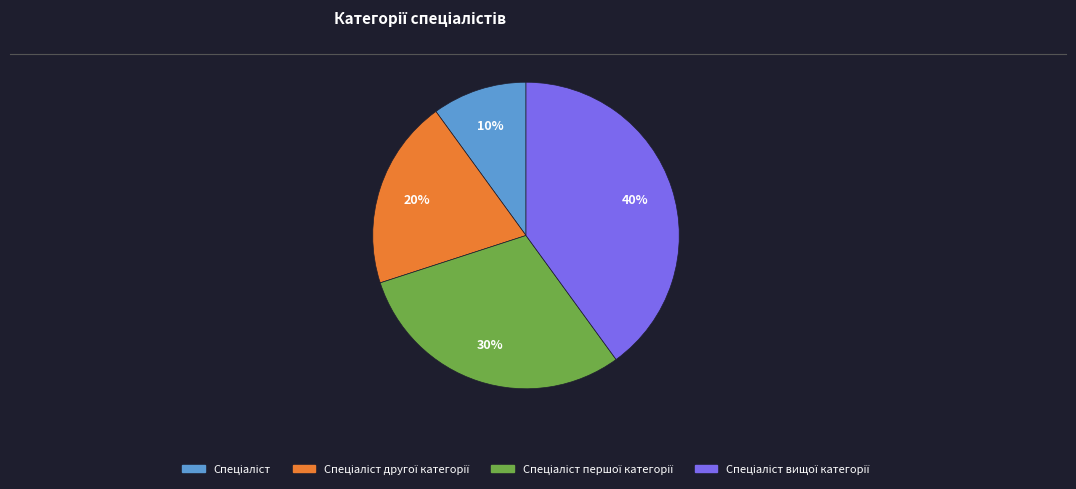

Is there any slice that represents more than half of the pie?

No